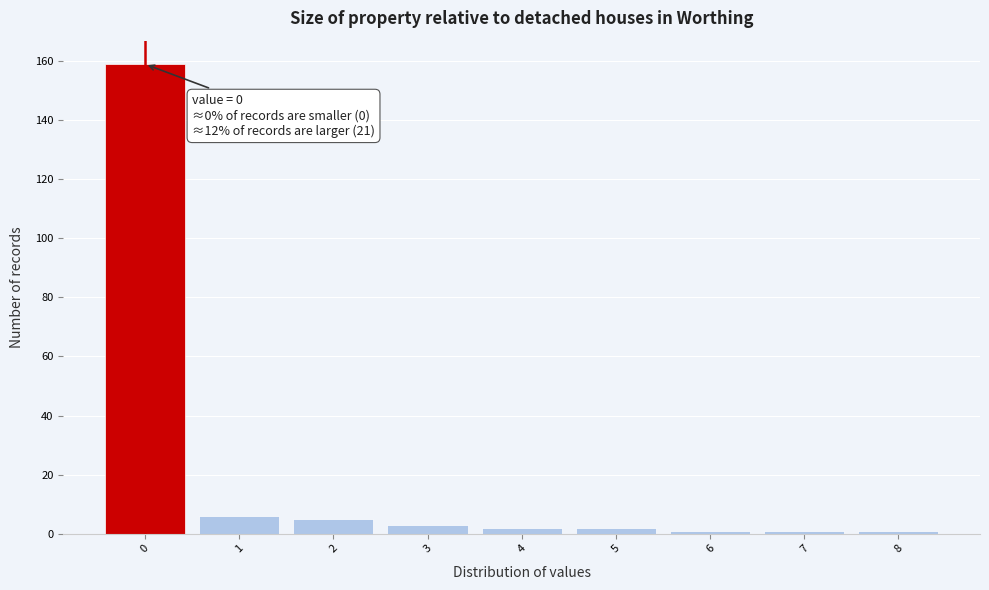

Over which range of the x-axis is the bar tallest?

-0.5 to 0.5